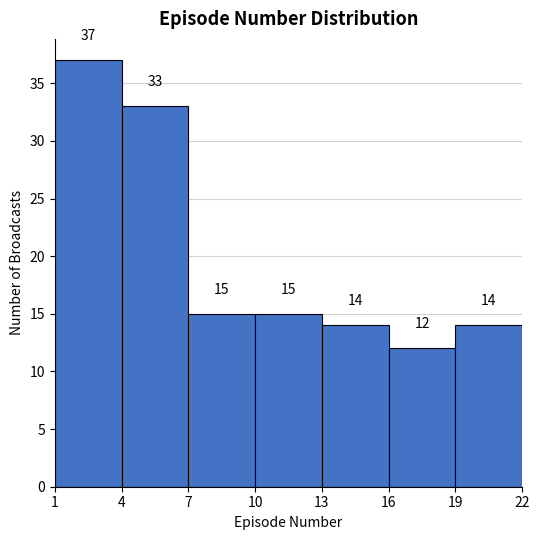

Reading left to right, list every bar in this chart as the range it spans on the x-axis followed by its height.

1 to 4: 37
4 to 7: 33
7 to 10: 15
10 to 13: 15
13 to 16: 14
16 to 19: 12
19 to 22: 14